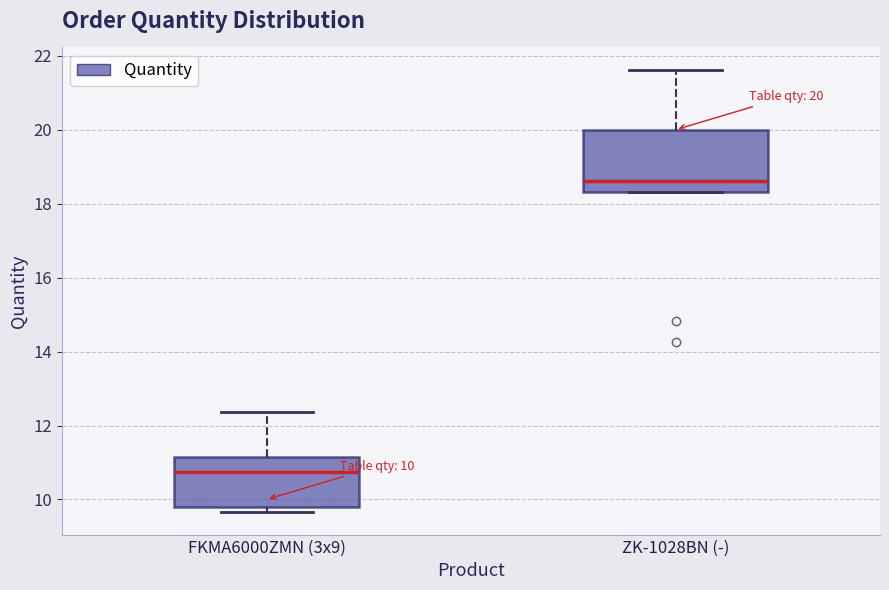

Comparing the boxes themselves (not the whiskers), which one is the tallest?

ZK-1028BN (-)